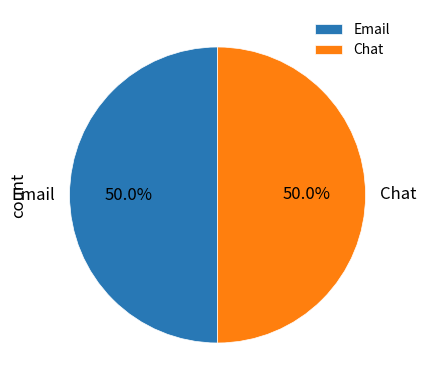

What is the ratio of the value at Chat to the value at Email?

1.0